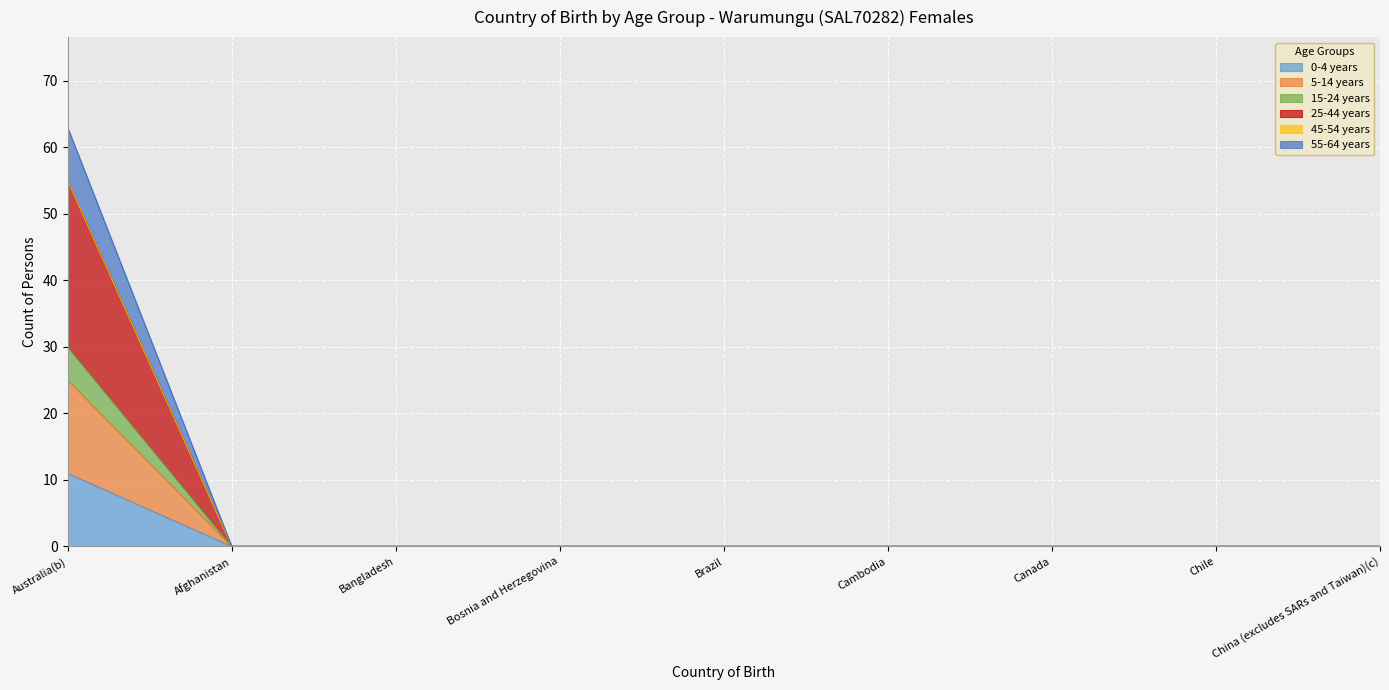

Between Chile and Canada, which is larger?

Chile